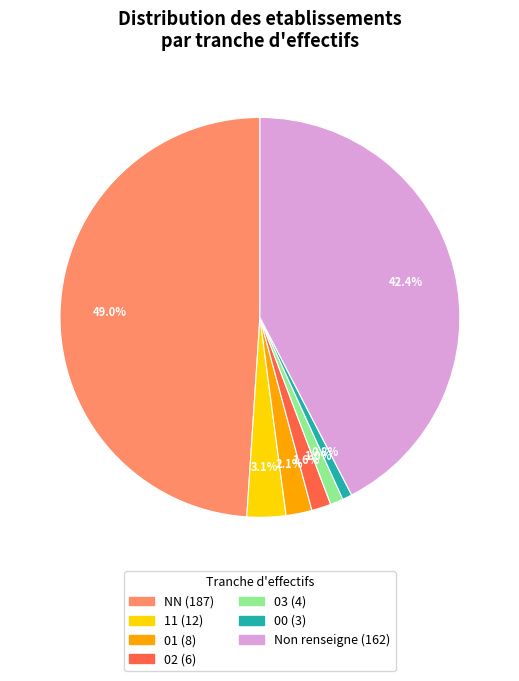

Is there any slice that represents more than half of the pie?

No